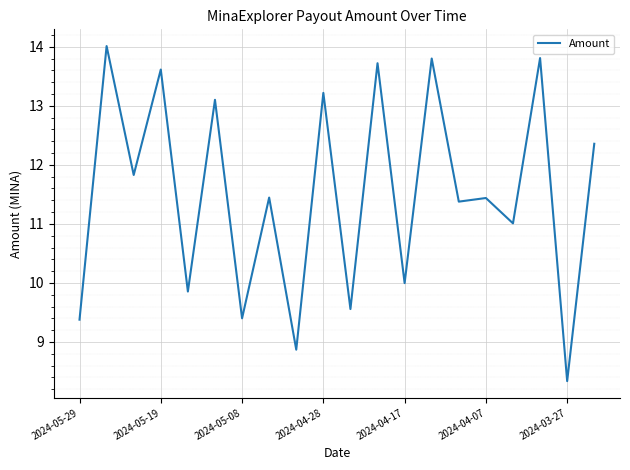

Reading right to left, transcribe all the data shown in this chart.

12.4	8.3	13.8	11.0	11.4	11.4	13.8	10.0	13.7	9.6	13.2	8.9	11.4	9.4	13.1	9.9	13.6	11.8	14.0	9.4